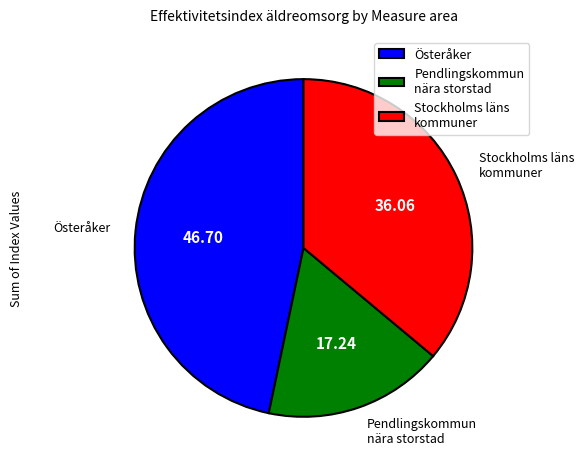

Which category has the biggest portion of the pie?

Österåker